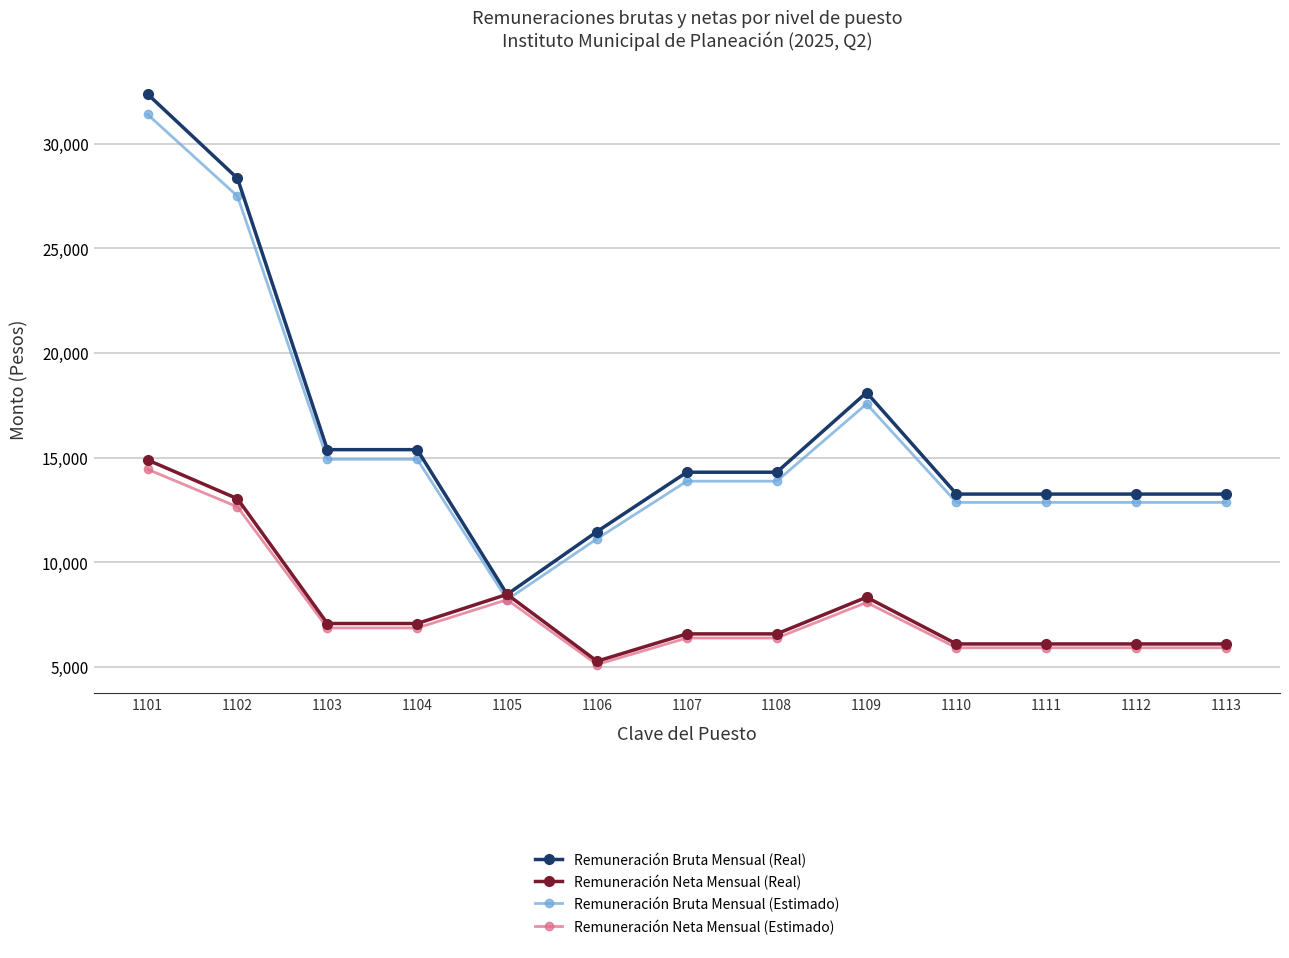

What is the difference between the highest and lowest values at 1113?

7344.3